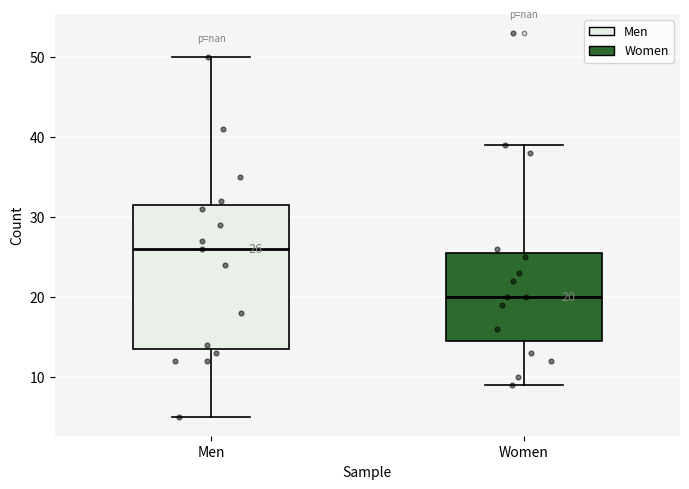

Which box has the lowest median line?

Women